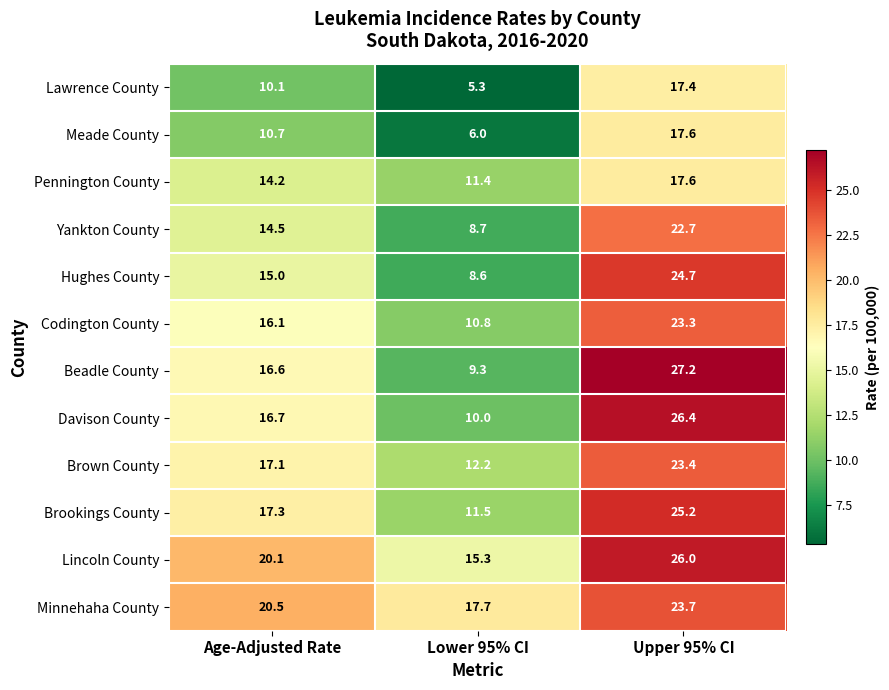

The Hughes County series shows 15.0 at Age-Adjusted Rate. True or false?

True